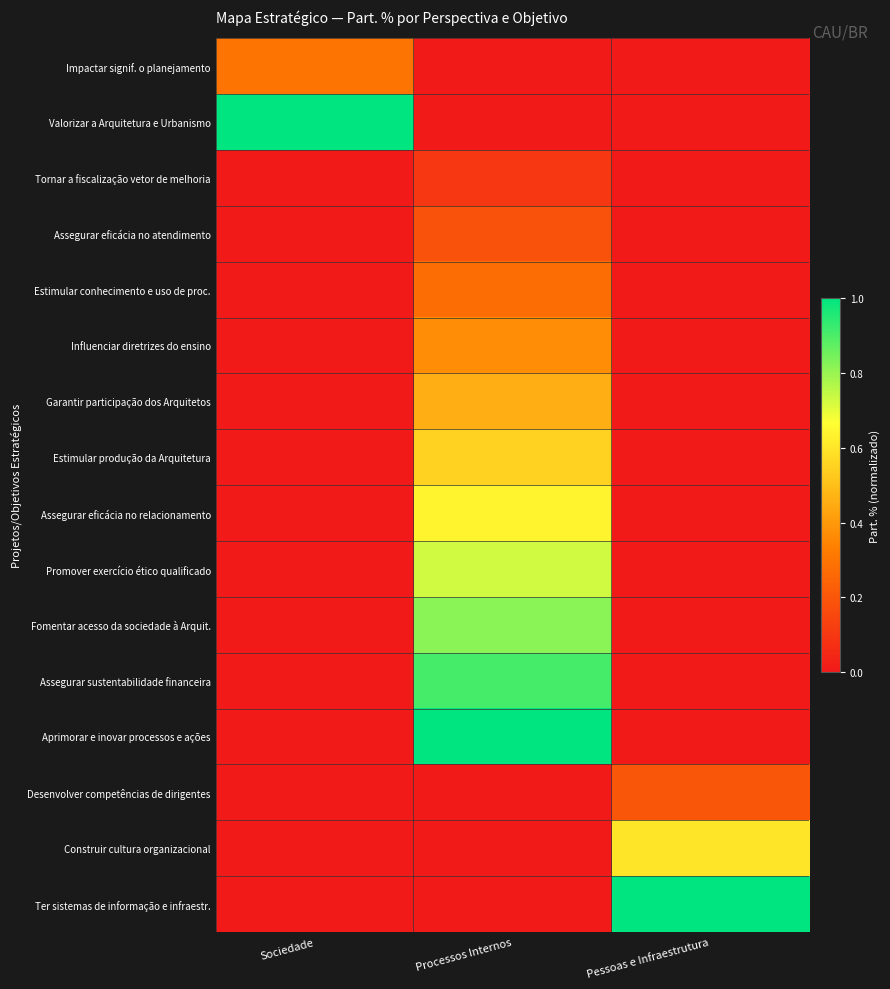

Reading right to left, list all the values displayed in this chart.

Impactar signif. o planejamento: Pessoas e Infraestrutura=0.0	Processos Internos=0.0	Sociedade=0.3
Valorizar a Arquitetura e Urbanismo: Pessoas e Infraestrutura=0.0	Processos Internos=0.0	Sociedade=1.0
Tornar a fiscalização vetor de melhoria: Pessoas e Infraestrutura=0.0	Processos Internos=0.1	Sociedade=0.0
Assegurar eficácia no atendimento: Pessoas e Infraestrutura=0.0	Processos Internos=0.2	Sociedade=0.0
Estimular conhecimento e uso de proc.: Pessoas e Infraestrutura=0.0	Processos Internos=0.3	Sociedade=0.0
Influenciar diretrizes do ensino: Pessoas e Infraestrutura=0.0	Processos Internos=0.4	Sociedade=0.0
Garantir participação dos Arquitetos: Pessoas e Infraestrutura=0.0	Processos Internos=0.5	Sociedade=0.0
Estimular produção da Arquitetura: Pessoas e Infraestrutura=0.0	Processos Internos=0.6	Sociedade=0.0
Assegurar eficácia no relacionamento: Pessoas e Infraestrutura=0.0	Processos Internos=0.6	Sociedade=0.0
Promover exercício ético qualificado: Pessoas e Infraestrutura=0.0	Processos Internos=0.7	Sociedade=0.0
Fomentar acesso da sociedade à Arquit.: Pessoas e Infraestrutura=0.0	Processos Internos=0.8	Sociedade=0.0
Assegurar sustentabilidade financeira: Pessoas e Infraestrutura=0.0	Processos Internos=0.9	Sociedade=0.0
Aprimorar e inovar processos e ações: Pessoas e Infraestrutura=0.0	Processos Internos=1.0	Sociedade=0.0
Desenvolver competências de dirigentes: Pessoas e Infraestrutura=0.2	Processos Internos=0.0	Sociedade=0.0
Construir cultura organizacional: Pessoas e Infraestrutura=0.6	Processos Internos=0.0	Sociedade=0.0
Ter sistemas de informação e infraestr.: Pessoas e Infraestrutura=1.0	Processos Internos=0.0	Sociedade=0.0